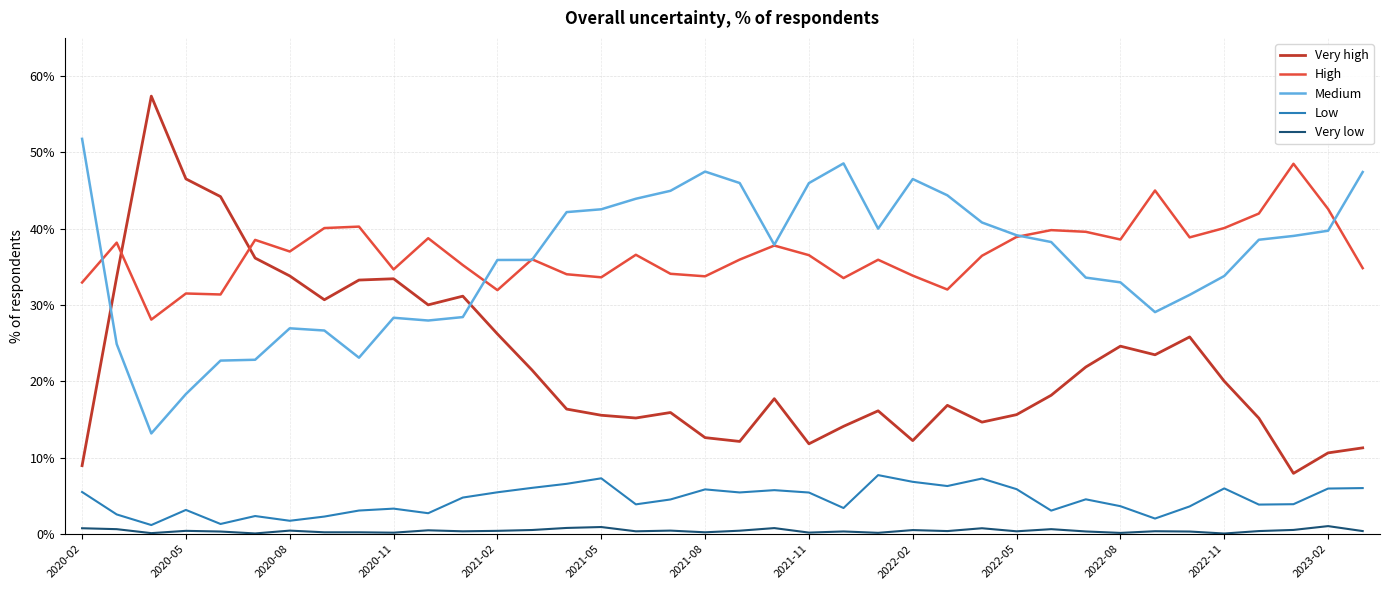

What is the lowest value of the Very high series?

8.0